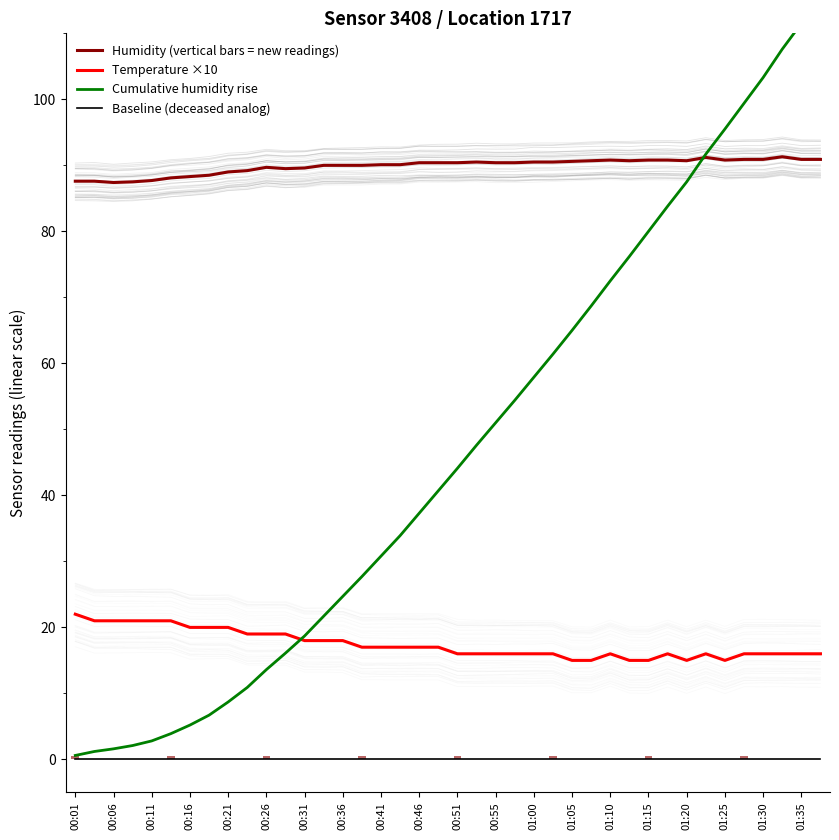

How many values in the Cumulative humidity rise series exceed 44?

20